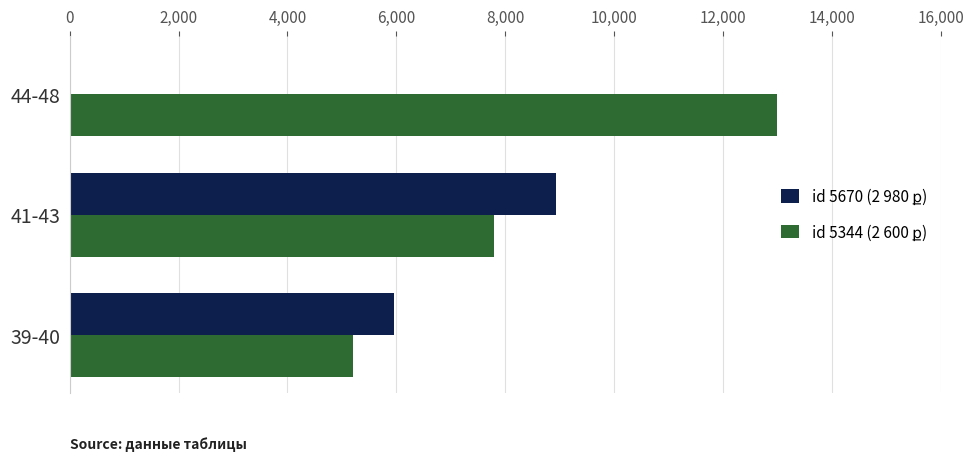

At which category is the sum across all series the highest?

41-43